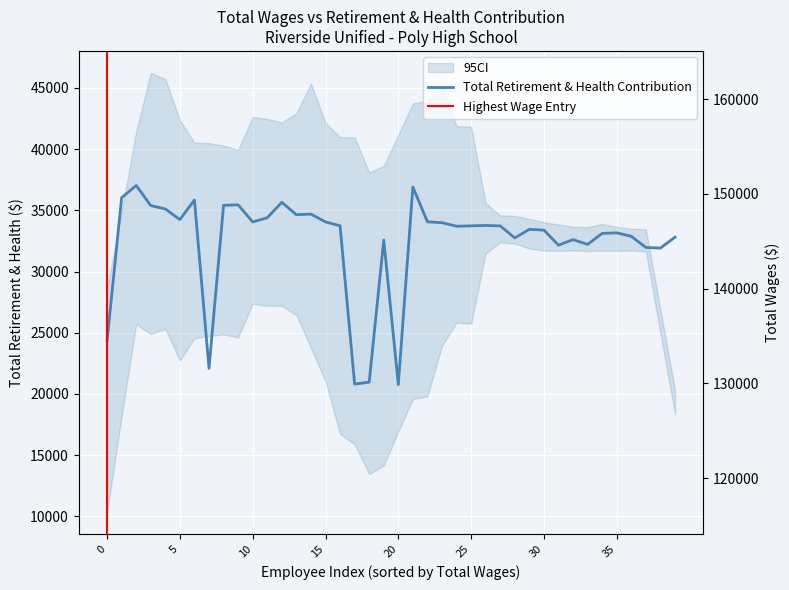

Is it true that Total Retirement & Health Contribution equals 5108 at 35?

False